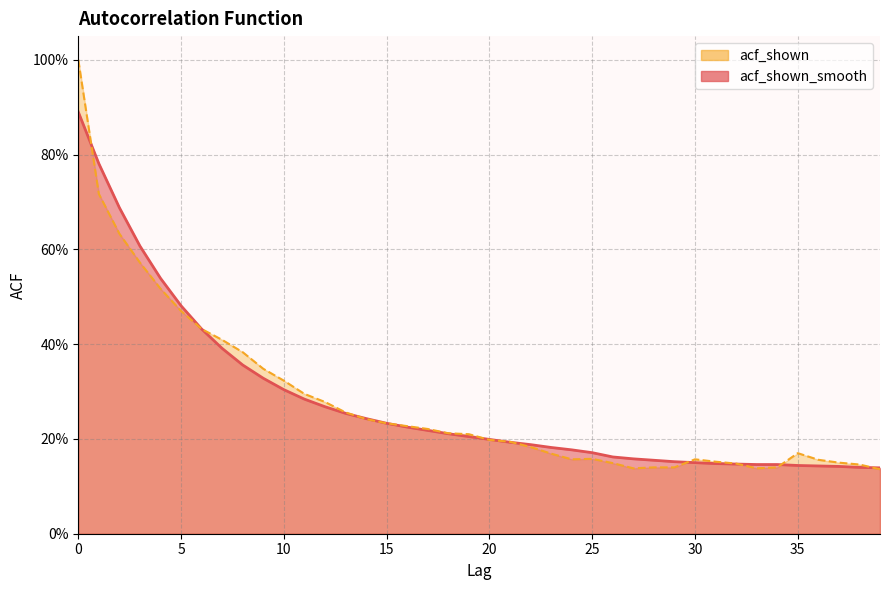

How many intersections are there between acf_shown_smooth and acf_shown?

9